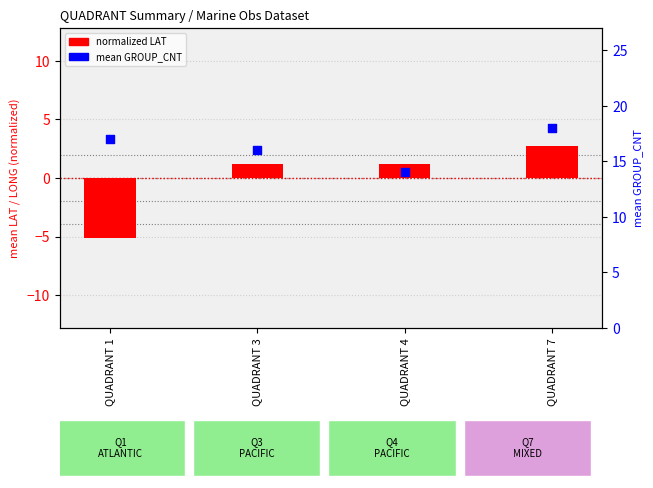

Which series contains the highest Y value?

mean GROUP_CNT